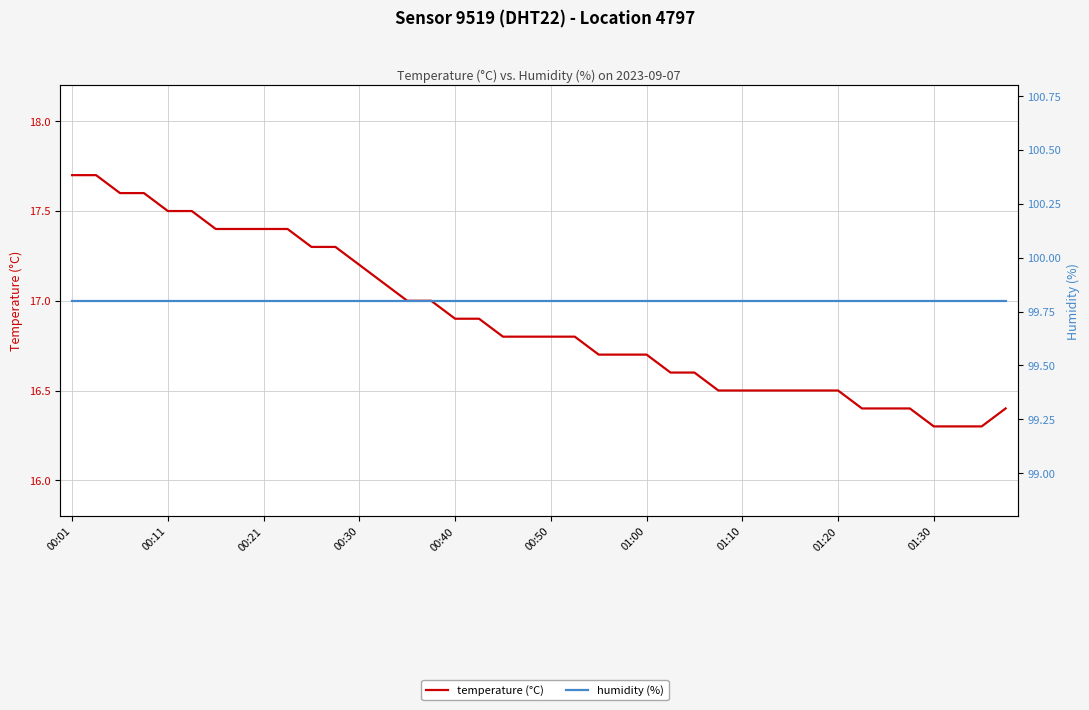

List the labels in order of humidity (%) value, largest first.

00:01, 00:11, 00:21, 00:30, 00:40, 00:50, 01:00, 01:10, 01:20, 01:30, 10, 11, 12, 13, 14, 15, 16, 17, 18, 19, 20, 21, 22, 23, 24, 25, 26, 27, 28, 29, 30, 31, 32, 33, 34, 35, 36, 37, 38, 39